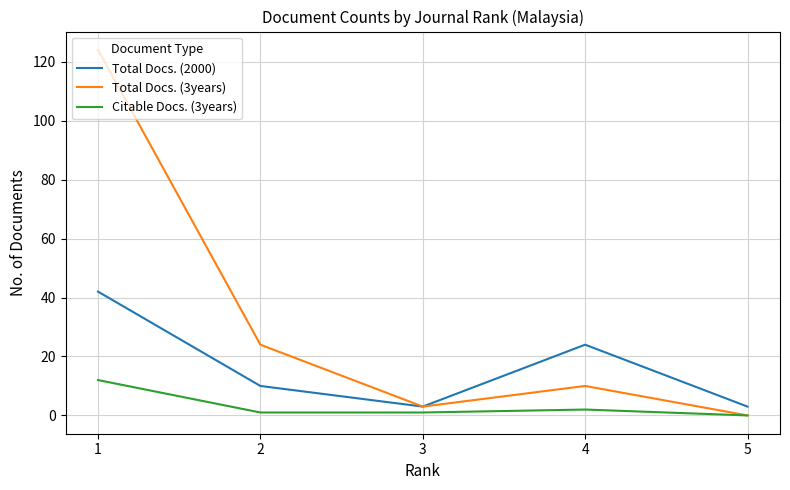

The Citable Docs. (3years) series shows 4 at 1. True or false?

False